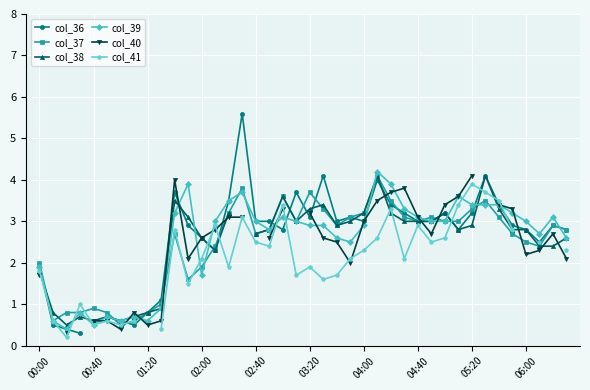

What is the maximum value for col_39?

4.2